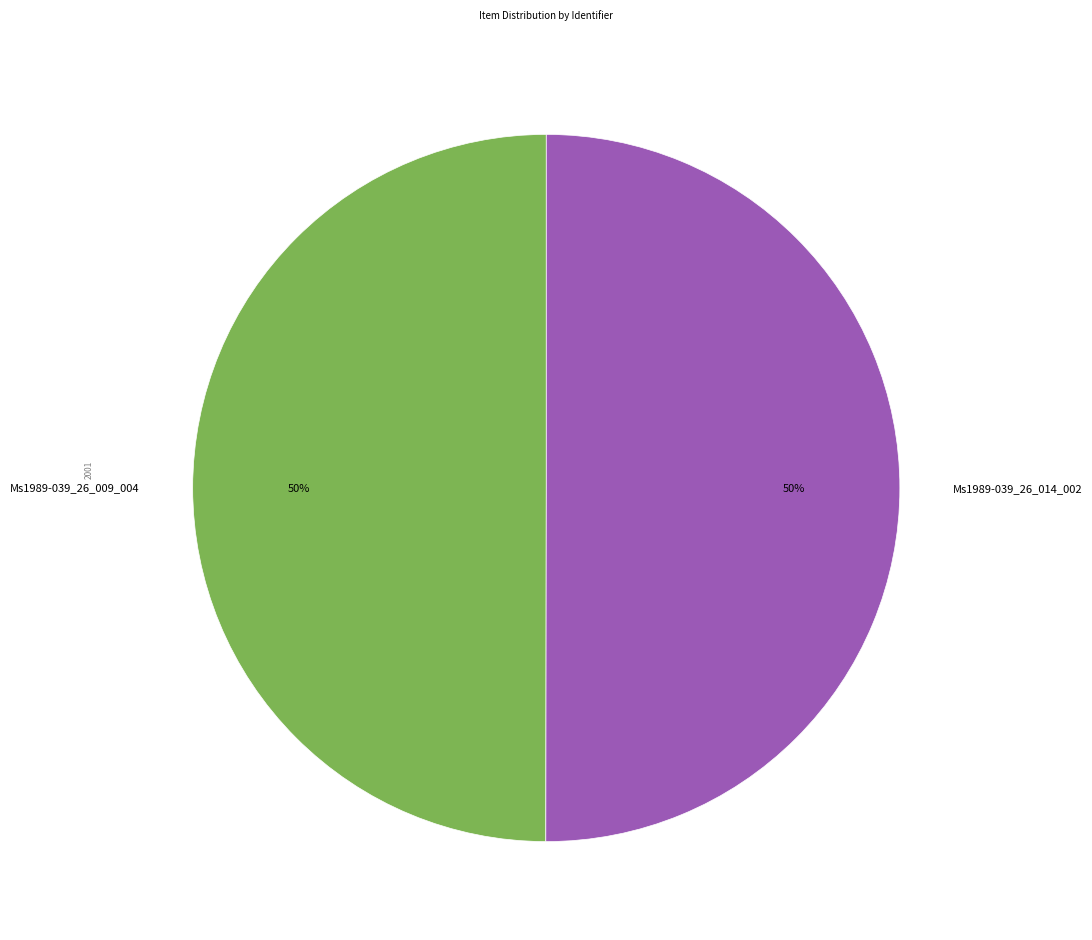

To the nearest percent, what percentage of the pie is Ms1989-039_26_014_002?

50%